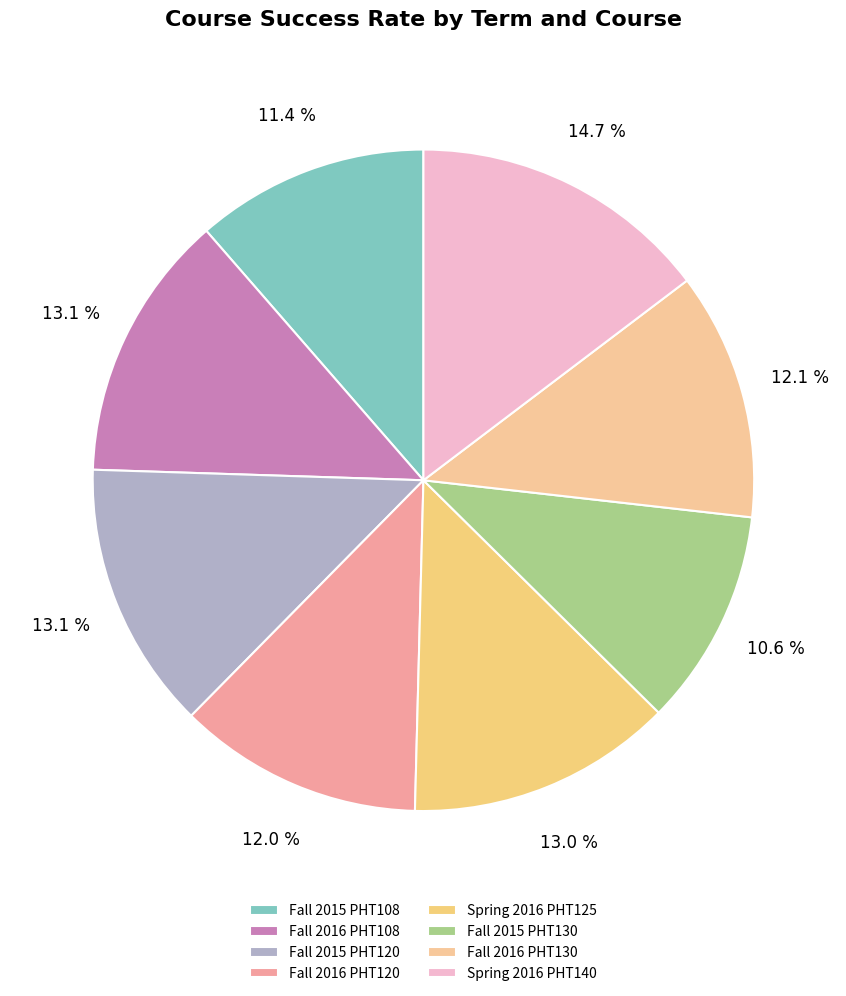

To the nearest percent, what portion does Fall 2016 PHT130 represent?

12%